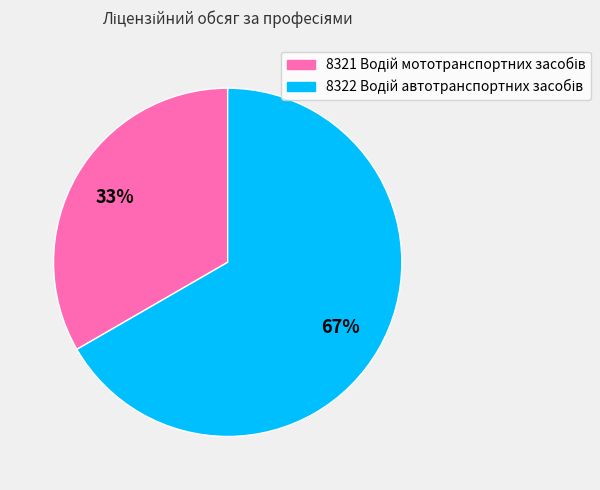

To the nearest percent, what is the average slice percentage?

50%